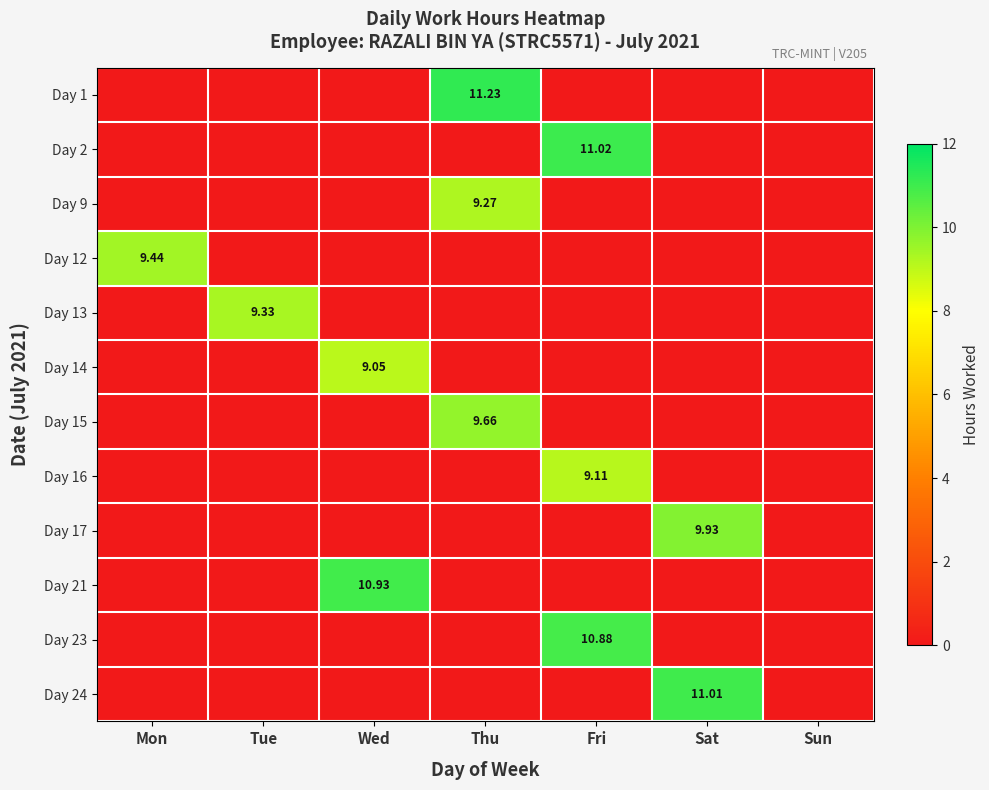

How many positive values does the Day 14 series have?

1